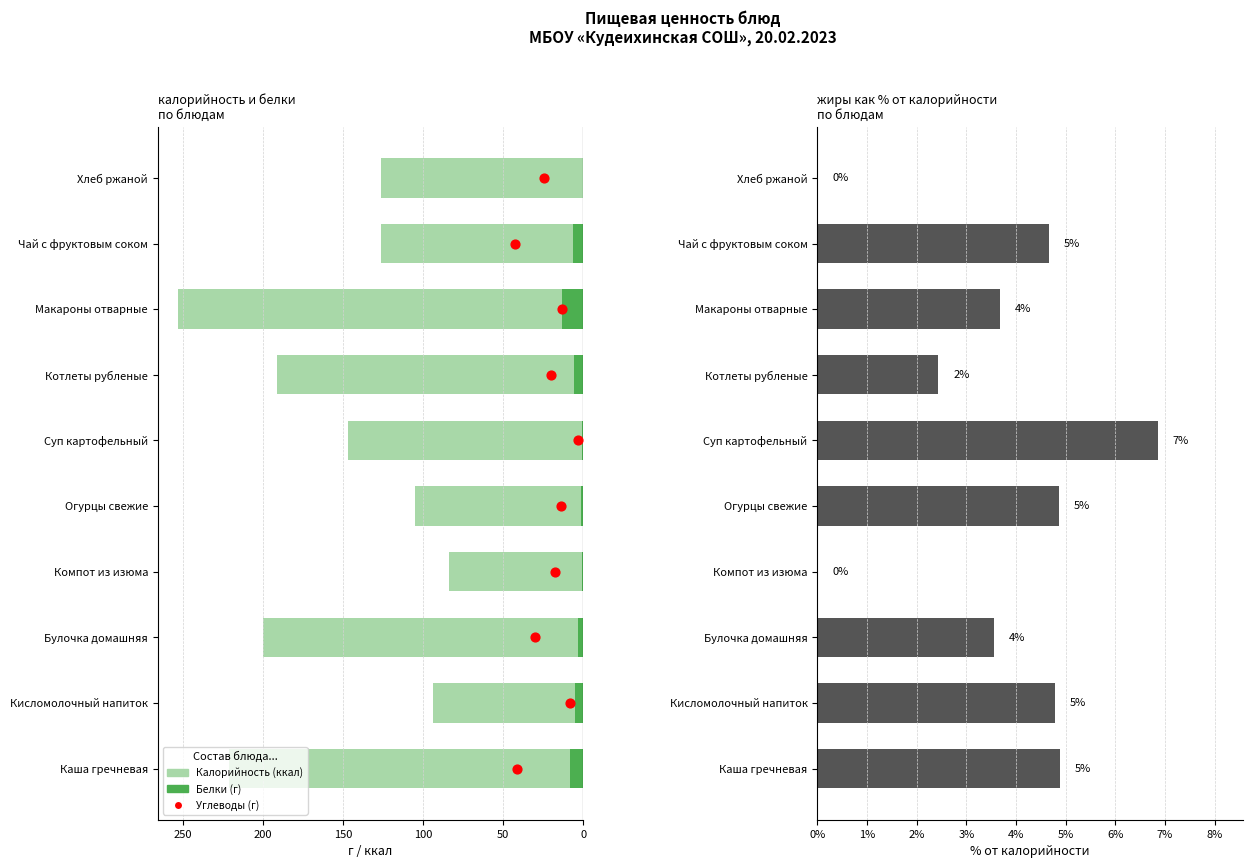

Which series reaches the minimum Y coordinate?

Углеводы